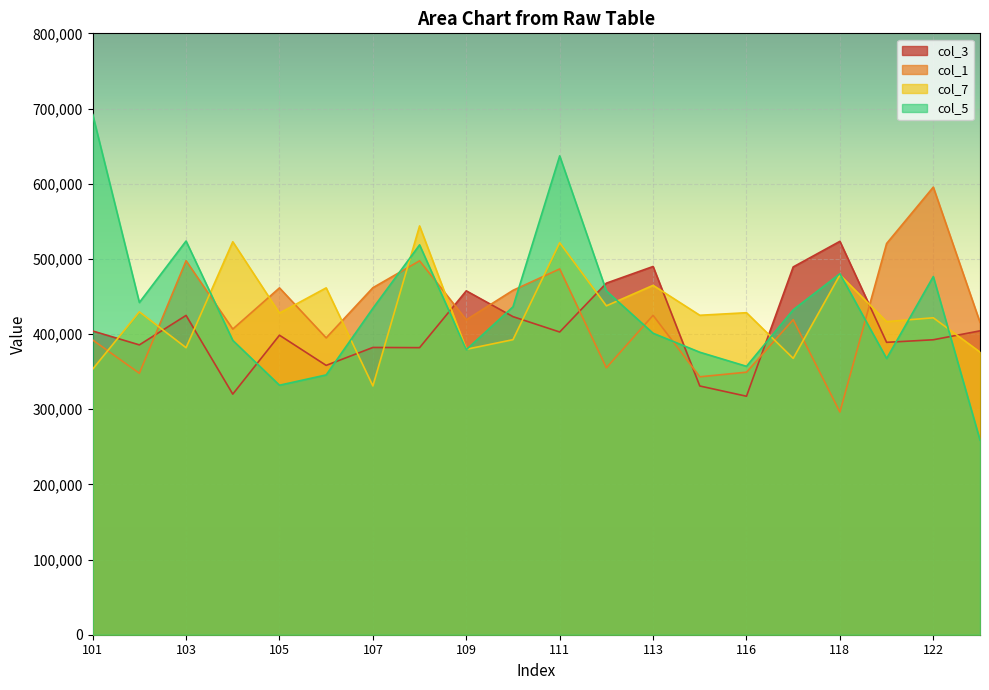

The value of col_3 at 108 is 381880. True or false?

True